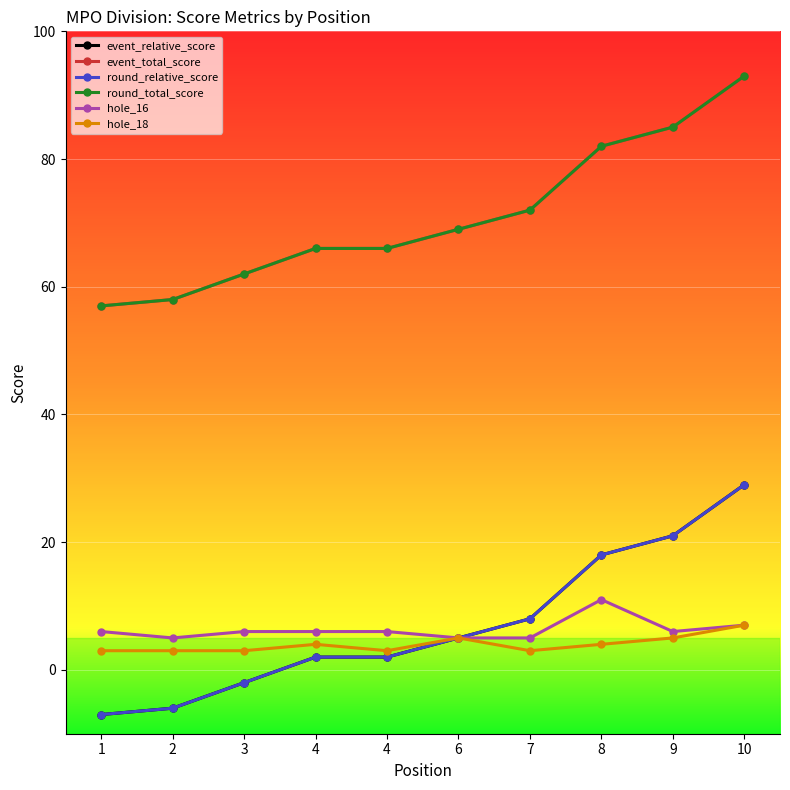

True or false: event_relative_score has a value of 18 at 8.

True